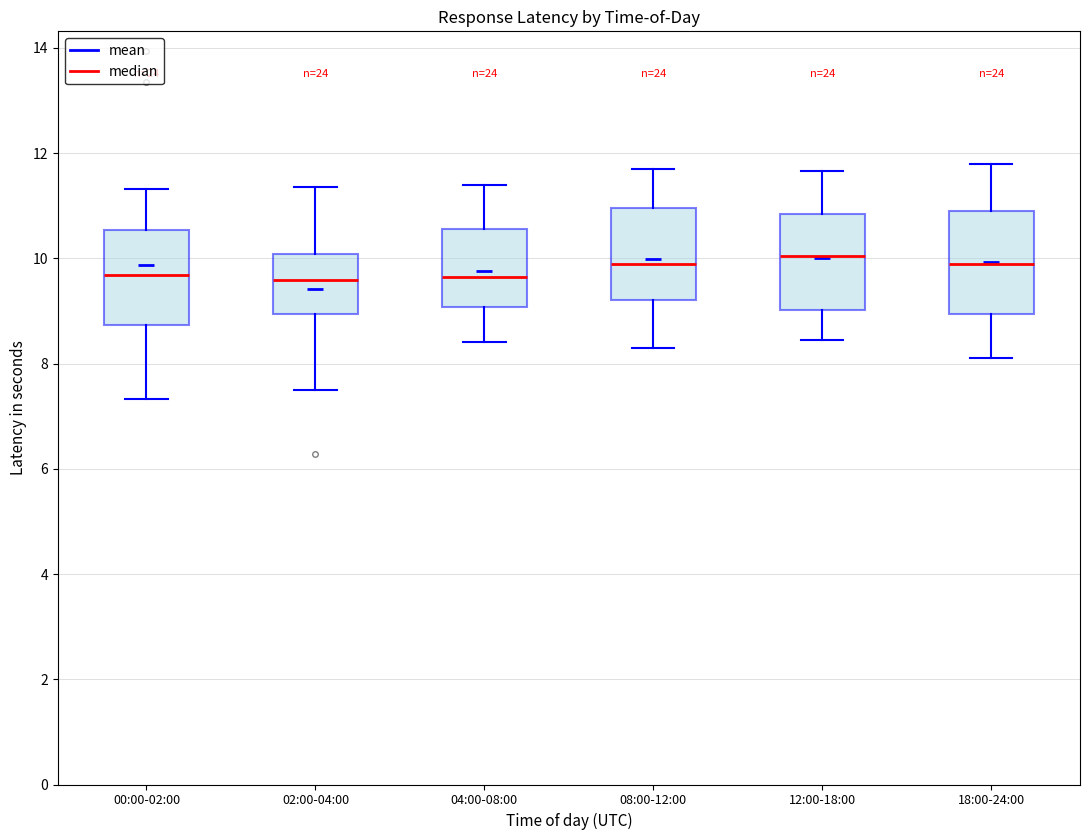

Reading left to right, transcribe this box plot: for each box, give where its median line is, the range the box spans, and where its two whiskers end, as read against the y-axis. The values are not printed on the chart, so give them approximately, as read against the axis.

00:00-02:00: median 9.6, box 8.8 to 10.6, whiskers 7.4 to 11.4
02:00-04:00: median 9.6, box 9.0 to 10.0, whiskers 7.6 to 11.4
04:00-08:00: median 9.6, box 9.0 to 10.6, whiskers 8.4 to 11.4
08:00-12:00: median 10.0, box 9.2 to 11.0, whiskers 8.4 to 11.8
12:00-18:00: median 10.0, box 9.0 to 10.8, whiskers 8.4 to 11.6
18:00-24:00: median 10.0, box 9.0 to 11.0, whiskers 8.2 to 11.8